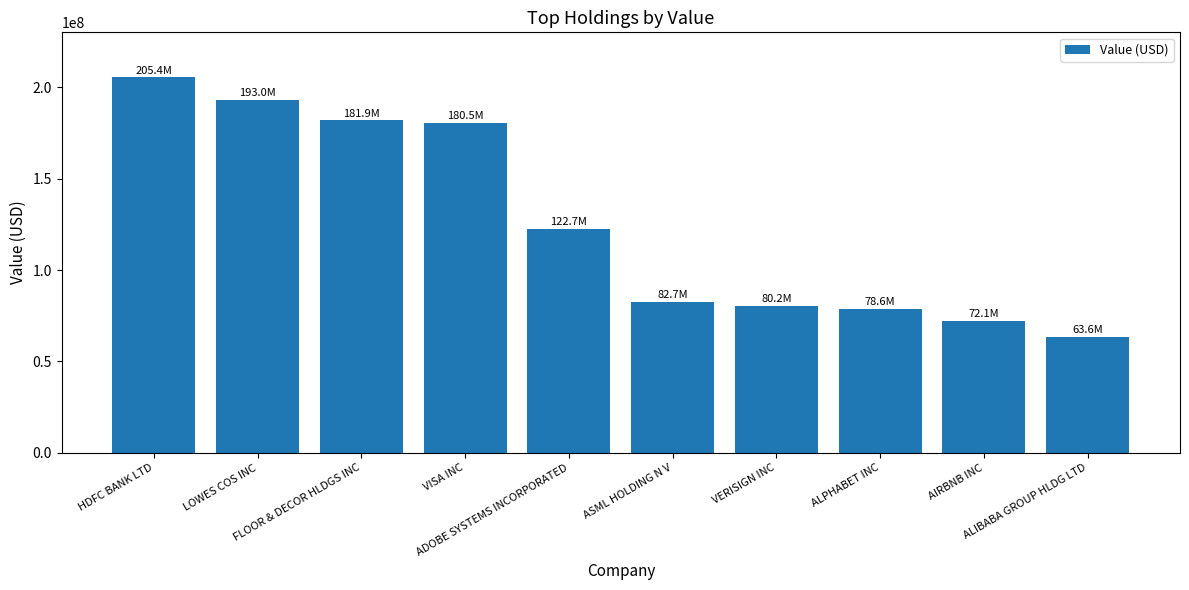

Where is the data nearest to the value 134538890?

ADOBE SYSTEMS INCORPORATED